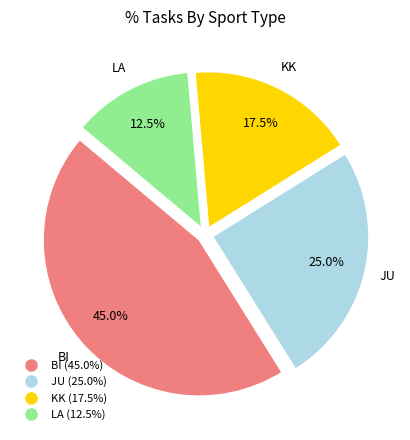

Is there a majority slice in this chart?

No